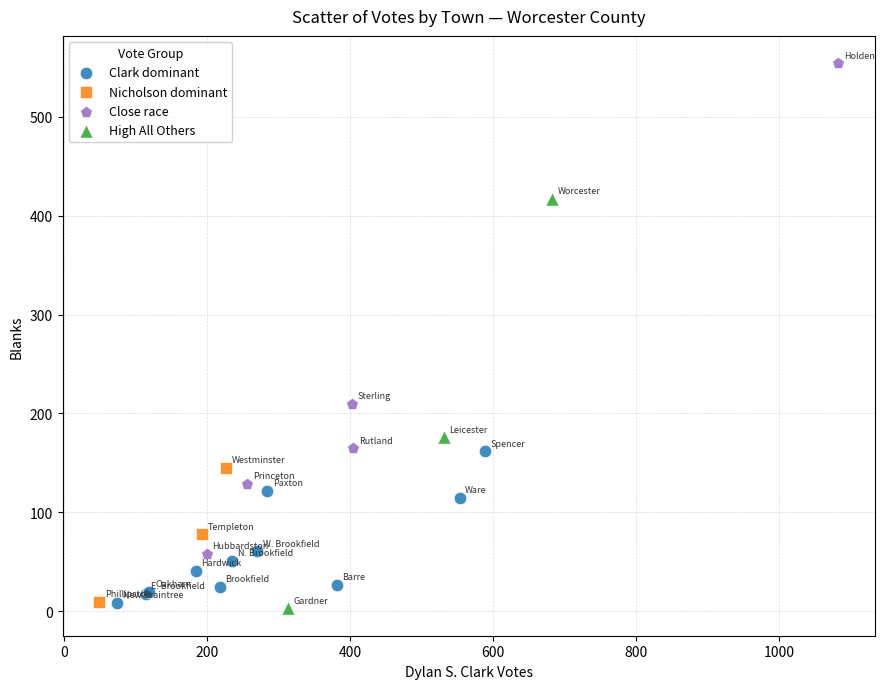

What are all the series names shown in the legend?

Clark dominant, Nicholson dominant, Close race, High All Others